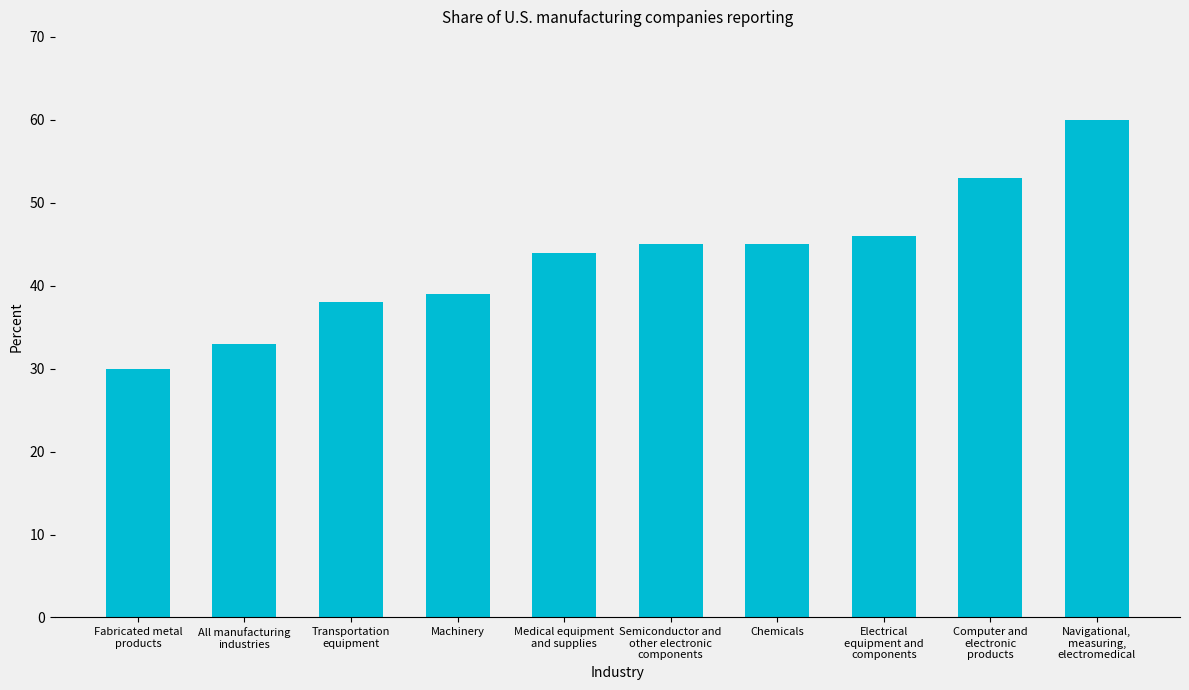

What is the greatest value displayed?

60